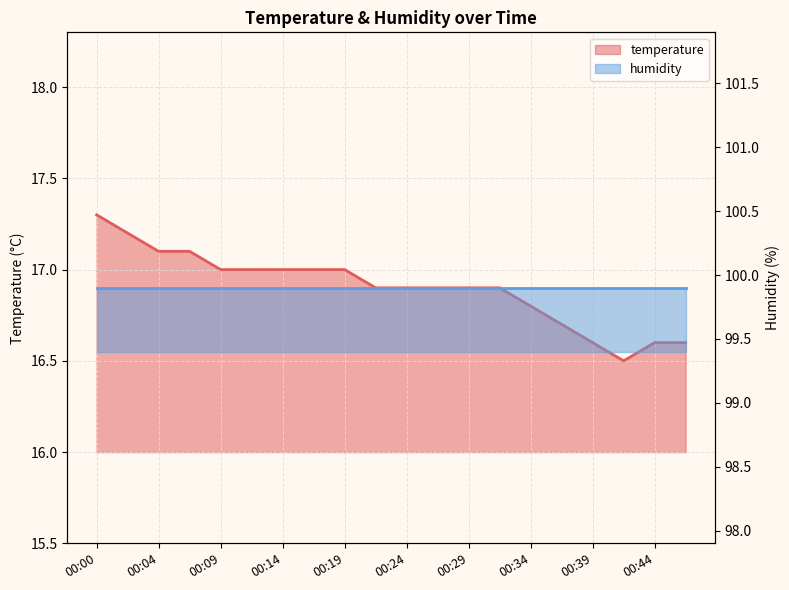

True or false: the data shows 16.7 at 00:36.

True